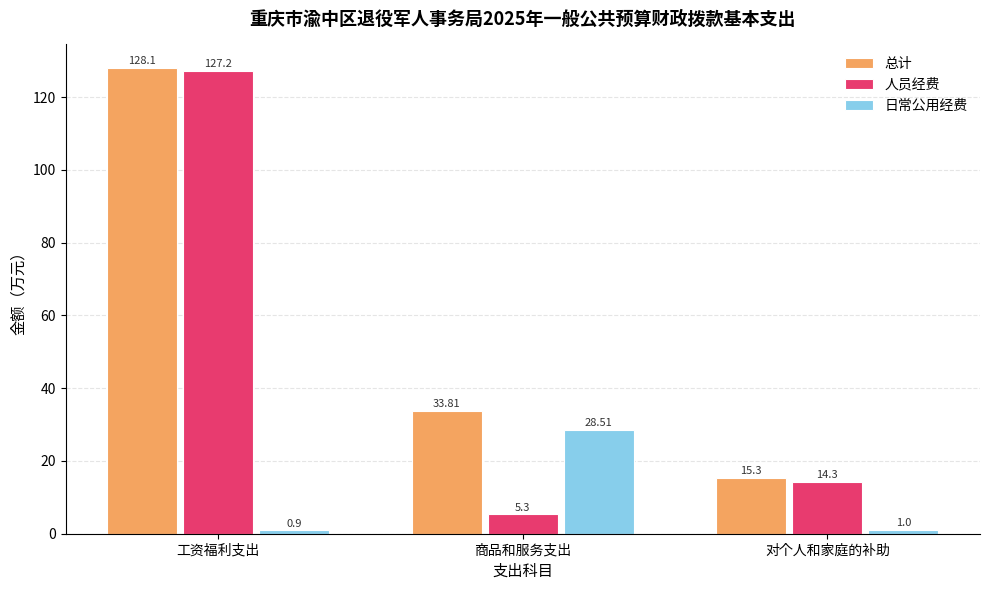

How many series are shown in this chart?

3